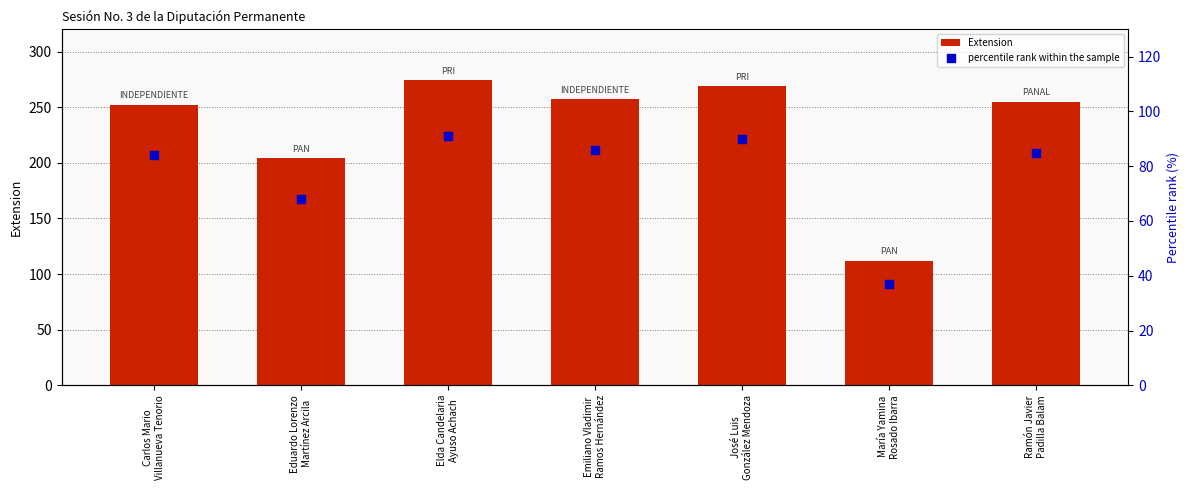

Which series reaches the maximum Y coordinate?

Extension